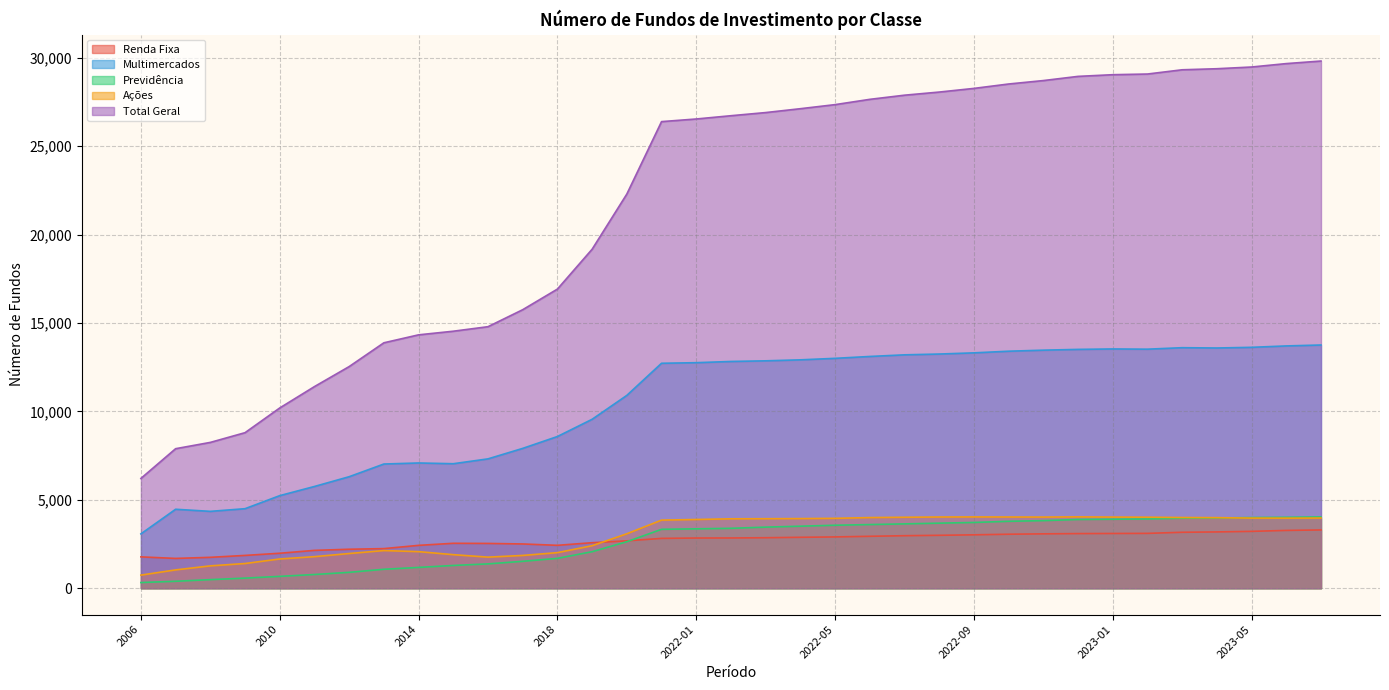

Is the value of Ações at 2019 greater than the value of Multimercados at 2013?

No